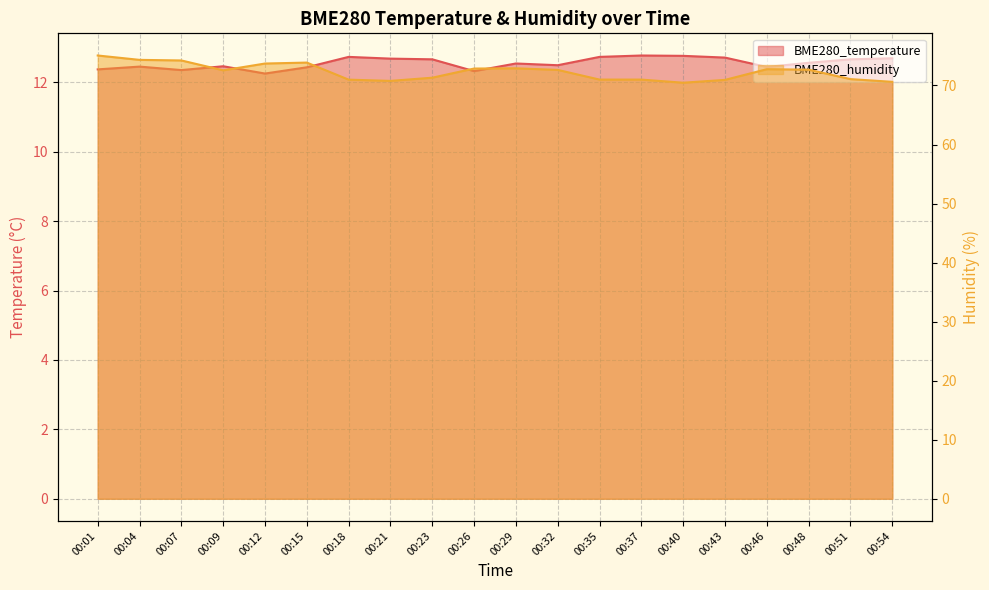

What is the spread (max minus min) of values at 00:29?

60.4